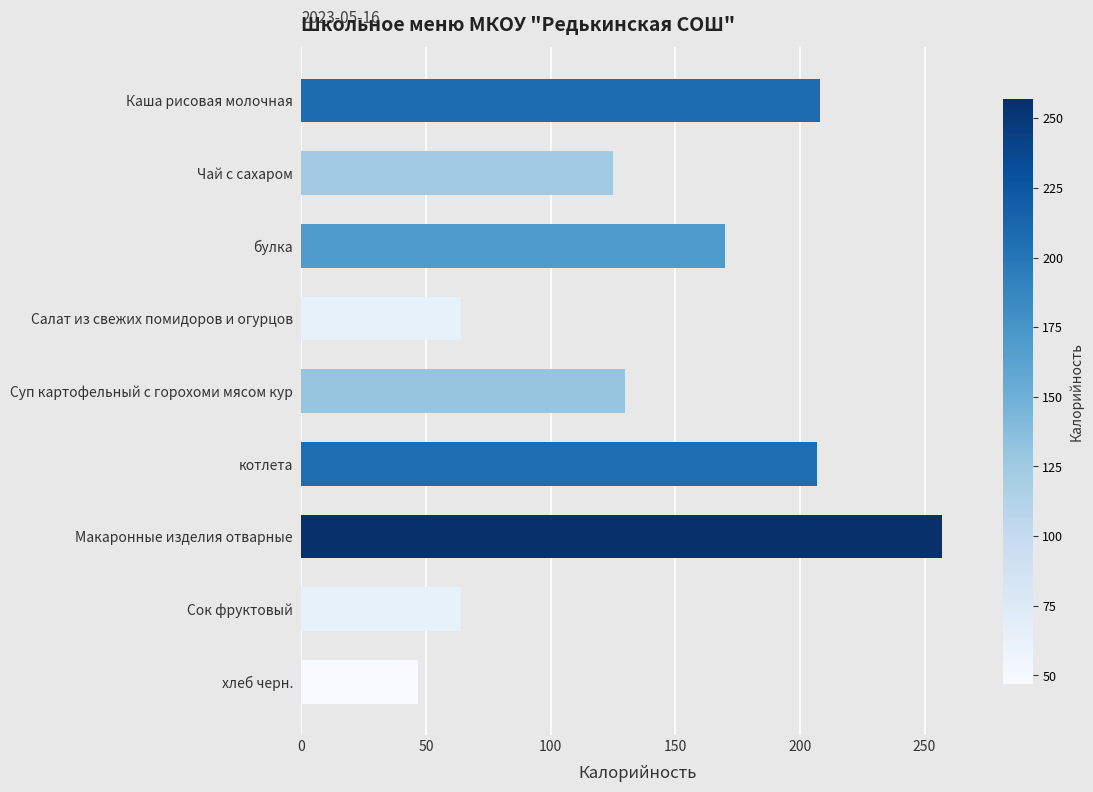

Read the value at хлеб черн., to the nearest 5.

45